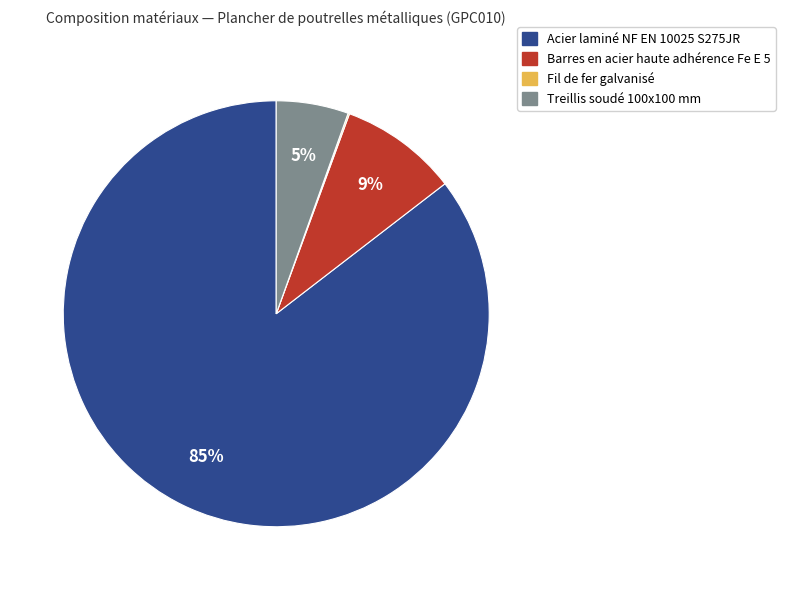

To the nearest percent, what percentage of the pie is Barres en acier haute adhérence Fe E 5?

9%